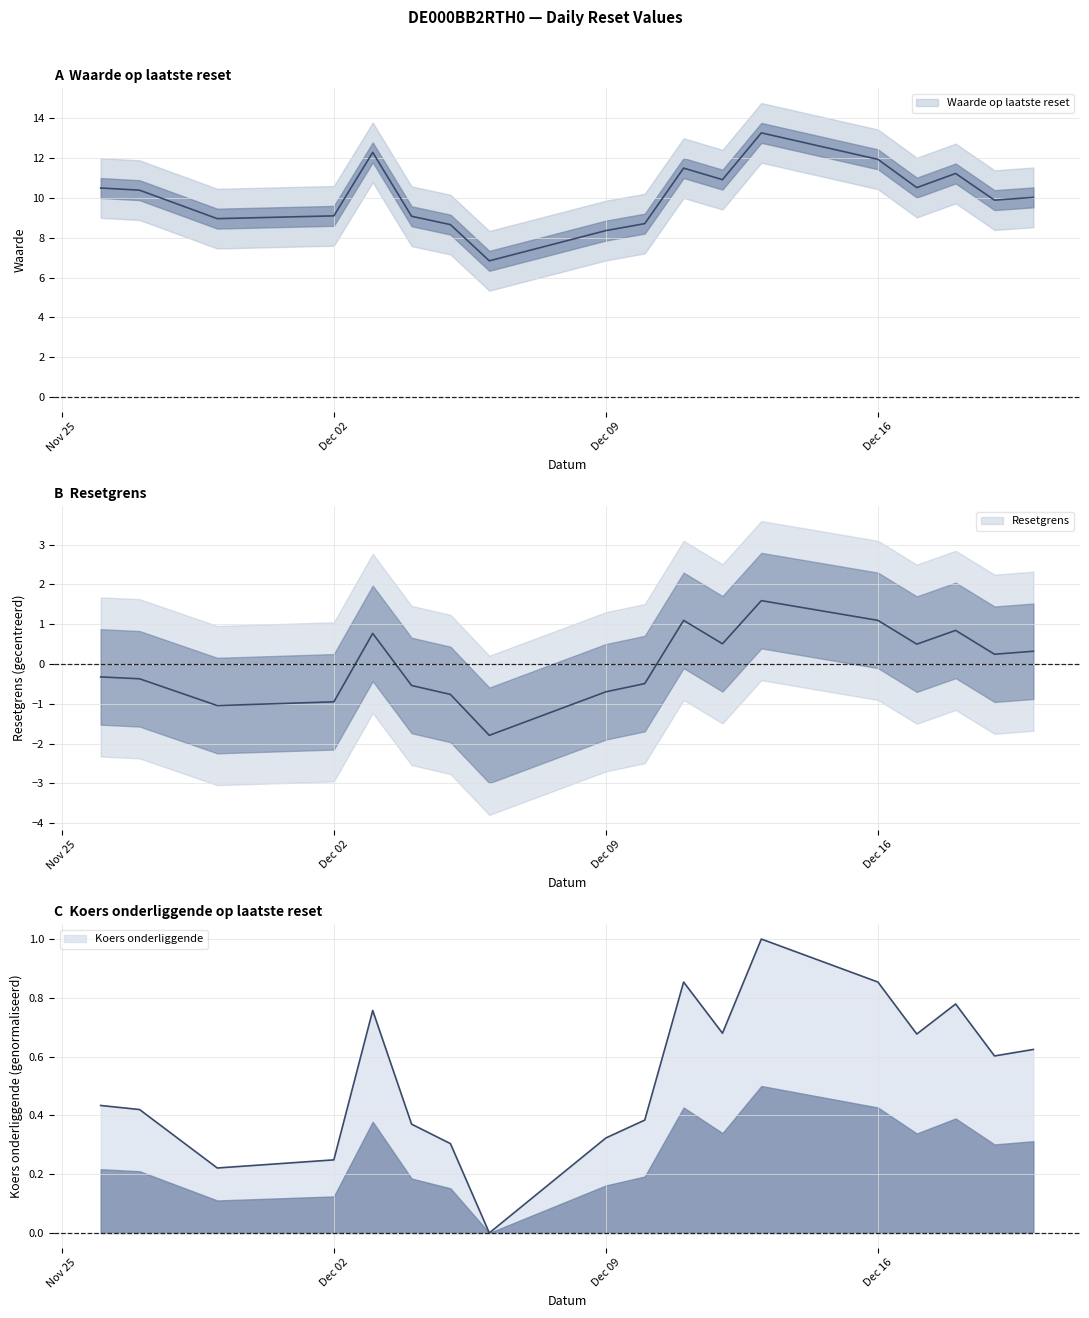

What is the value of the Koers onderliggende op laatste reset point at the 6th from the left?

0.4